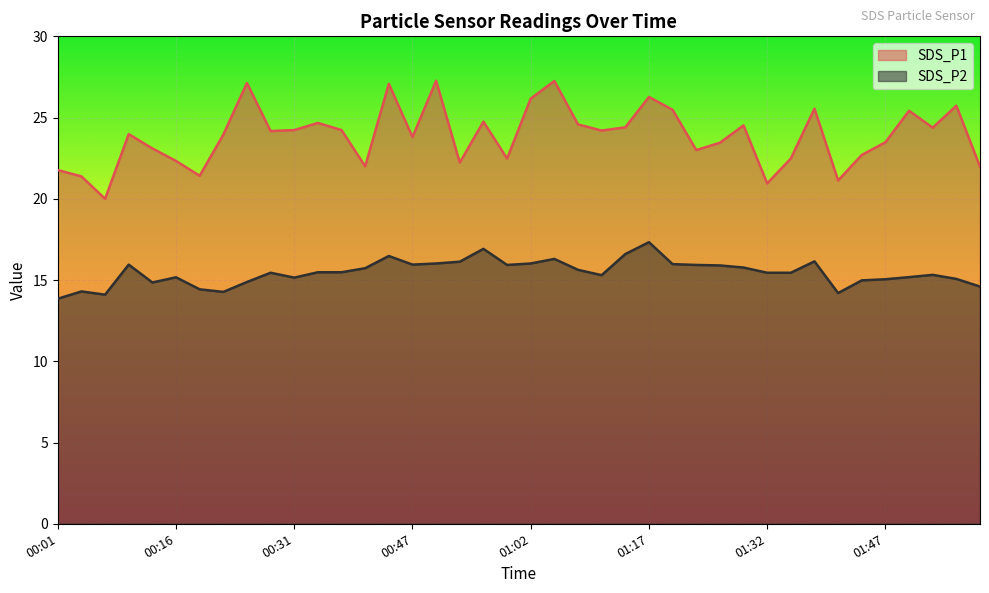

True or false: SDS_P1 and SDS_P2 intersect in this chart.

False